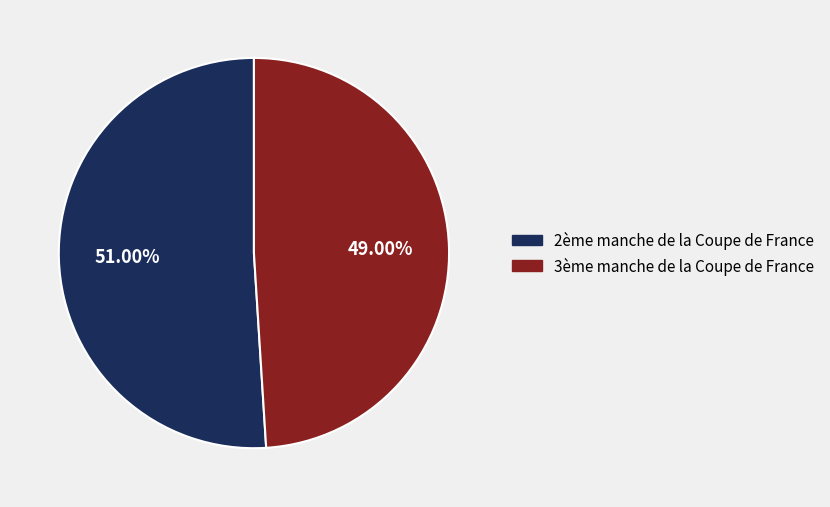

Is there a majority slice in this chart?

Yes